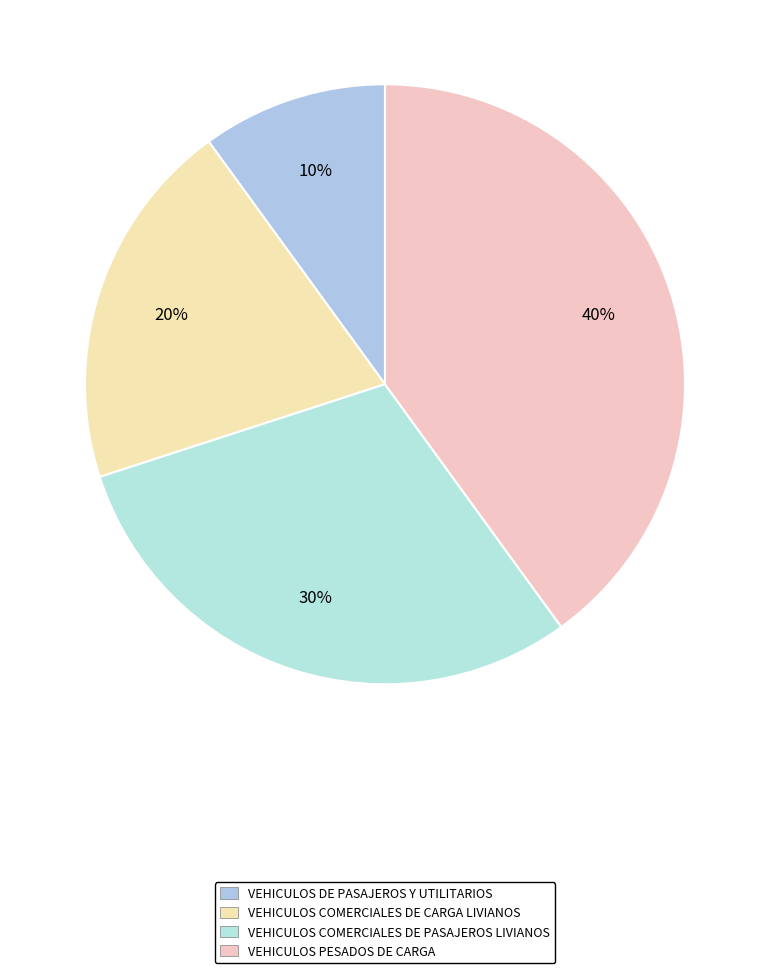

How many slices are in this pie chart?

4